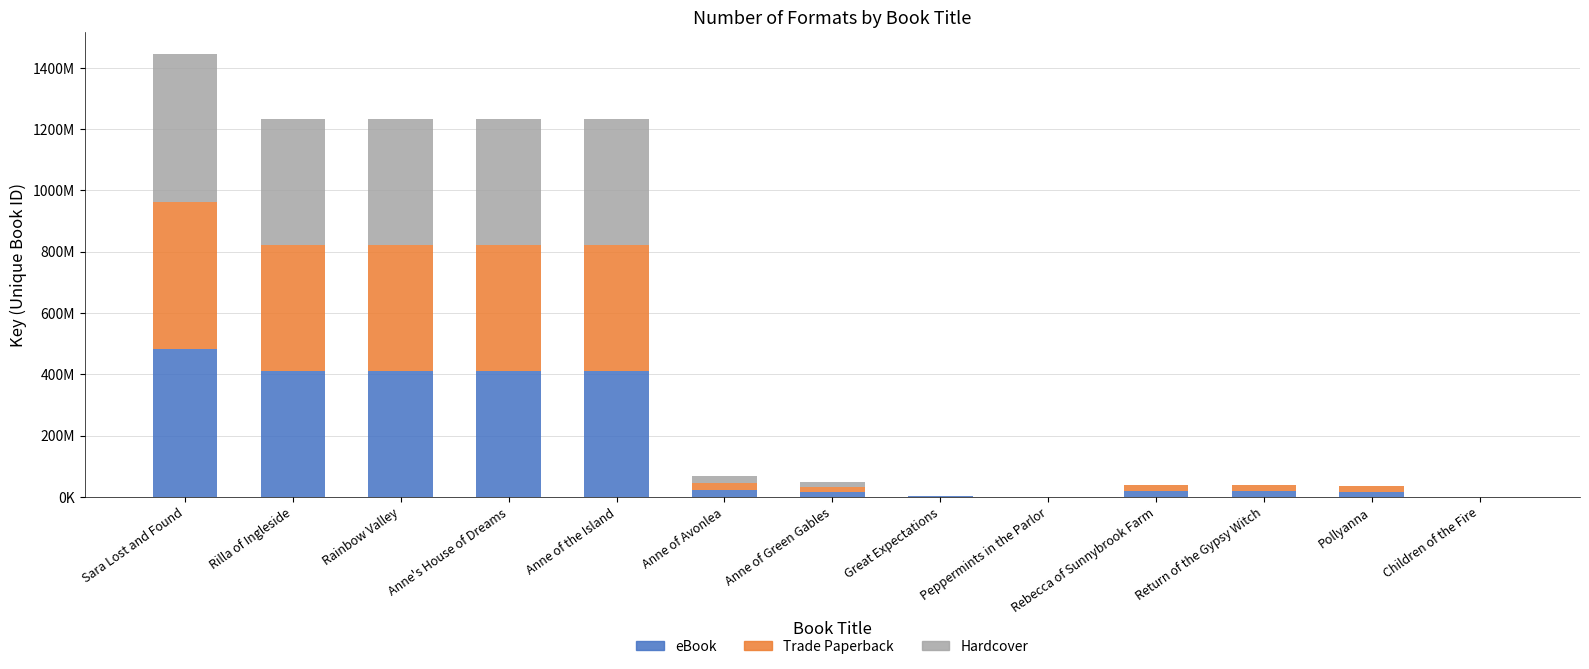

Is it true that eBook equals 157358 at Peppermints in the Parlor?

False